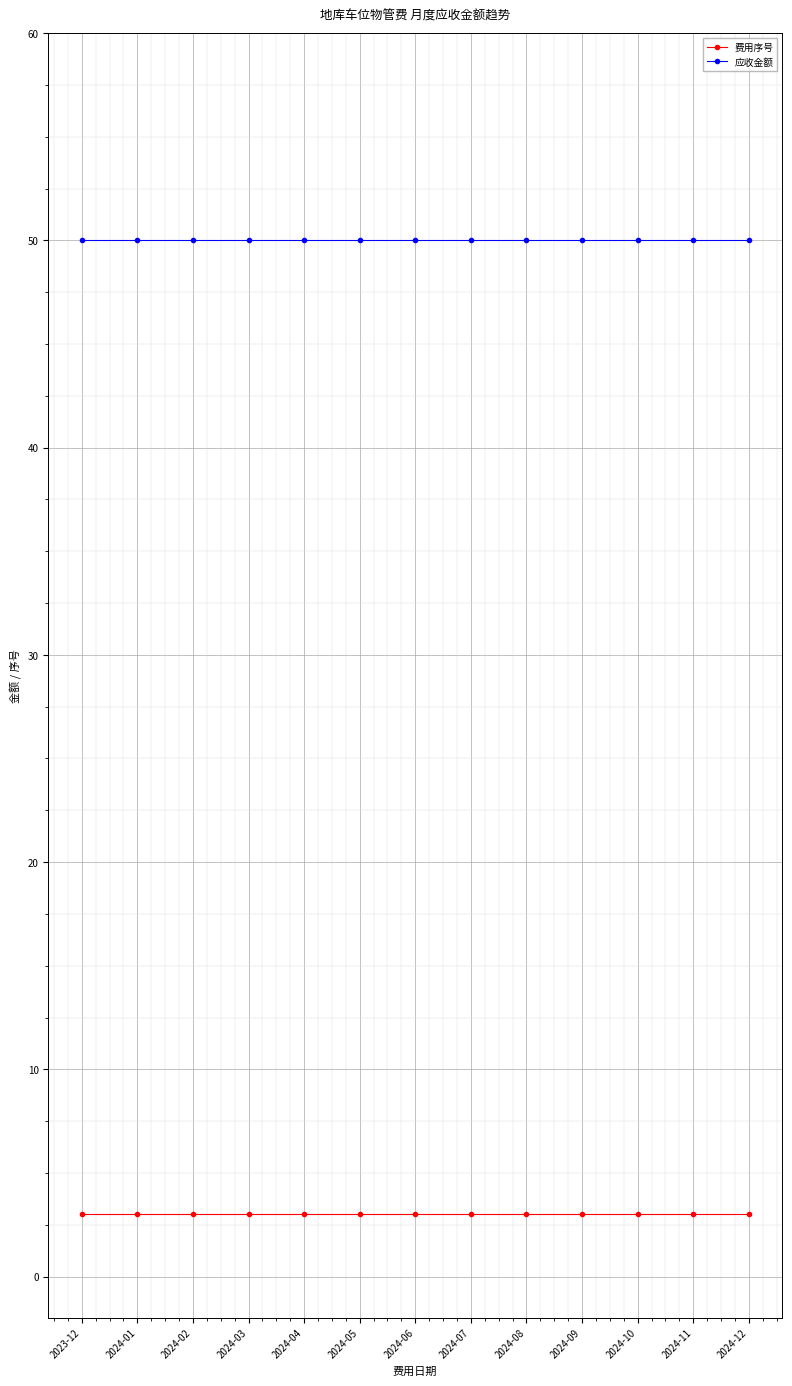

What is the greatest value displayed?

50